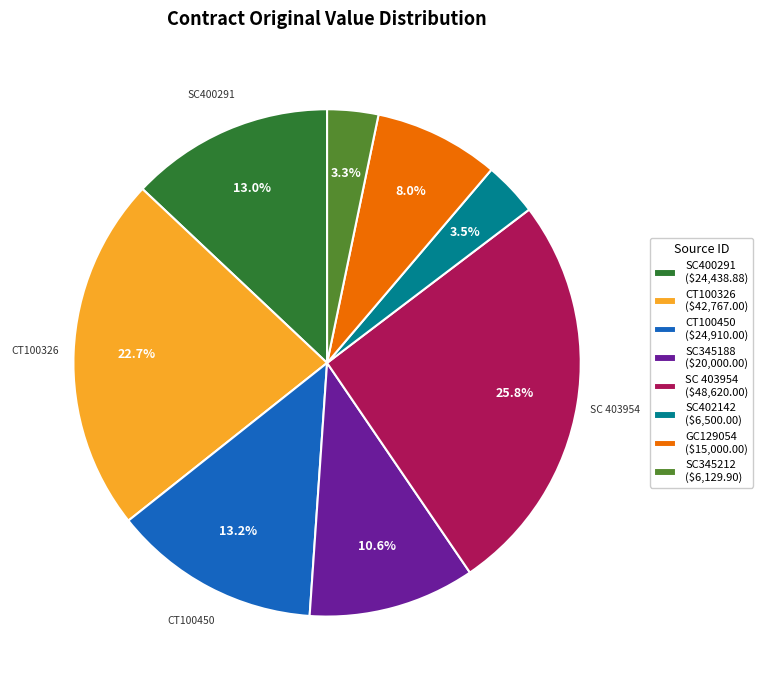

Do GC129054 and CT100326 together represent more than half of the pie?

No